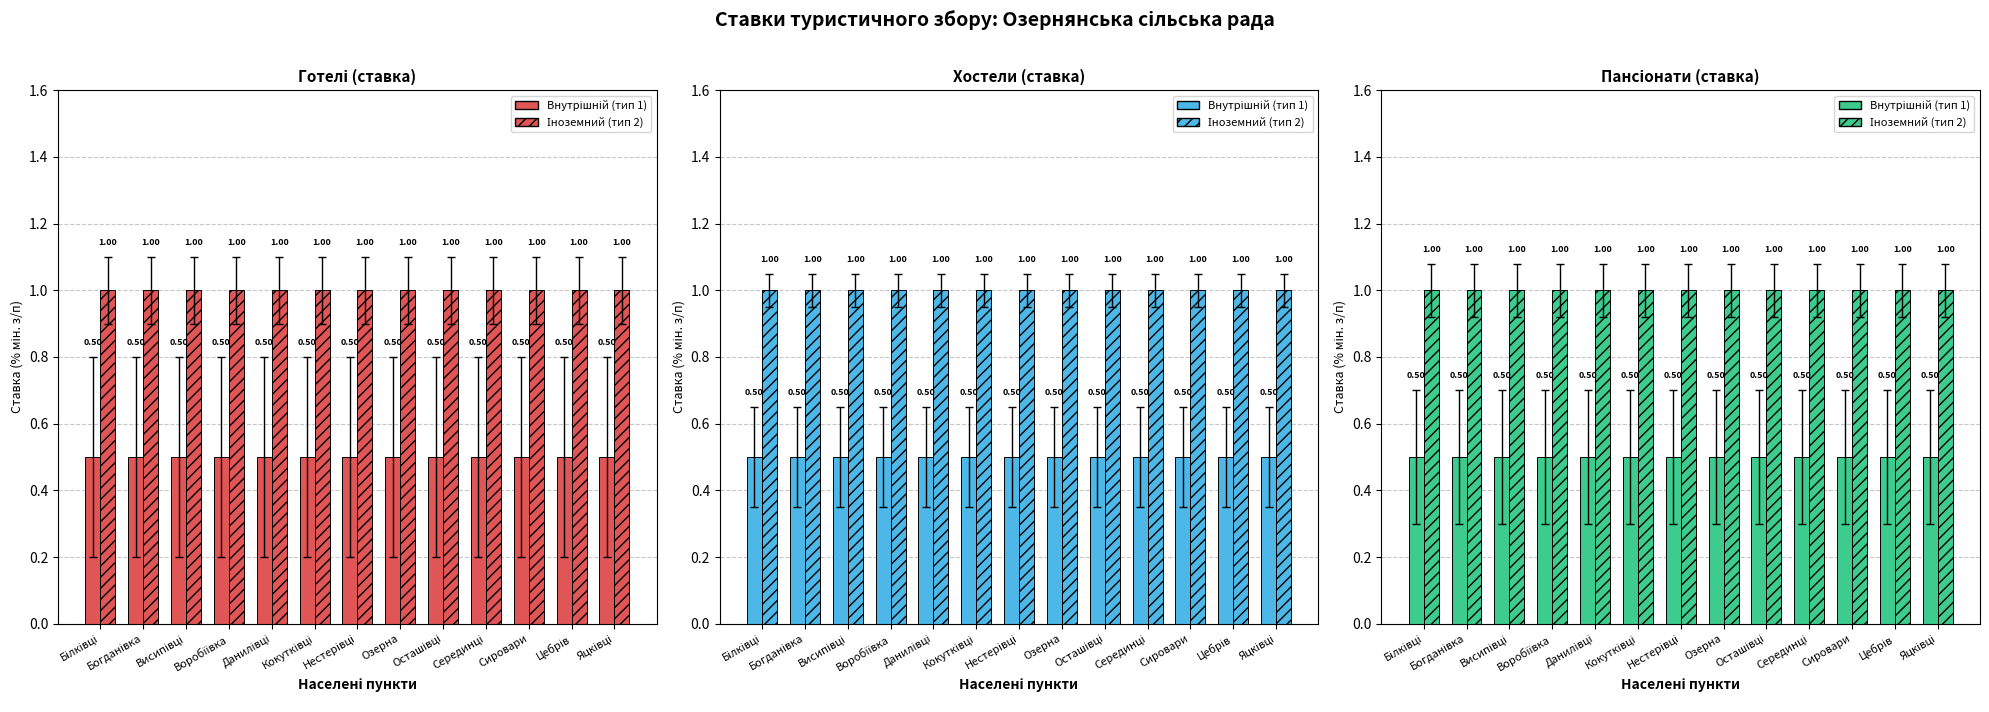

Which series changed the most between Воробіївка and Данилівці?

Внутрішній (тип 1)